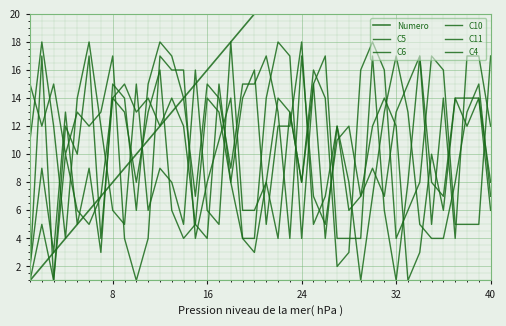

What are all the series names shown in the legend?

Numero, C5, C6, C10, C11, C4